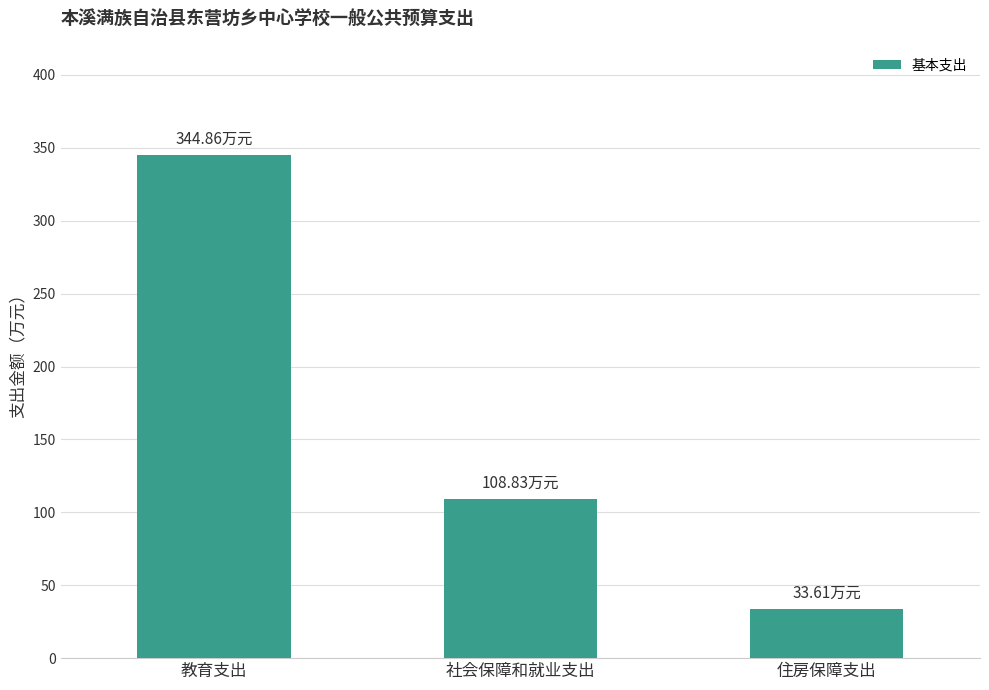

Which category has the lowest value across all series?

住房保障支出